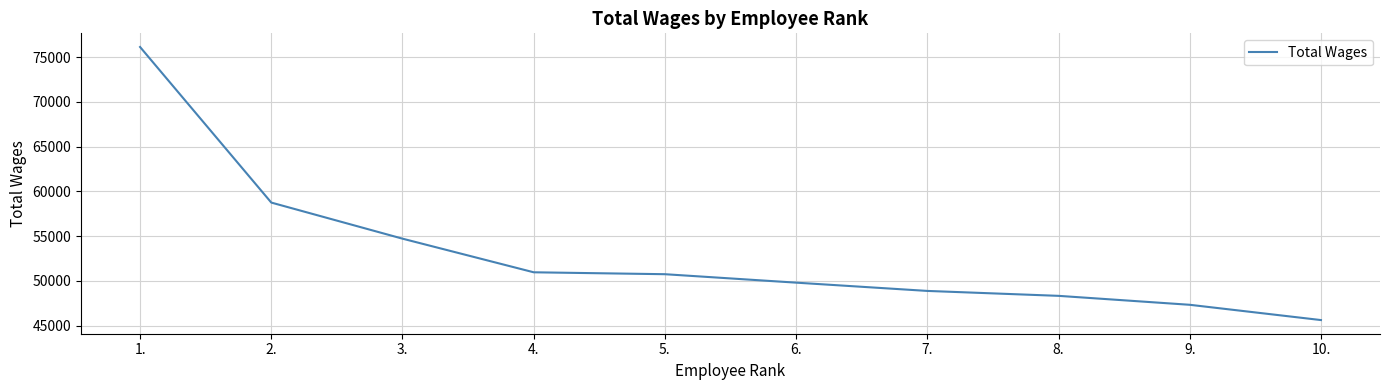

Between 6. and 9., which is larger?

6.